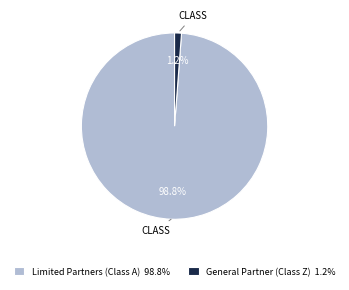

Count the number of slices in the pie.

2